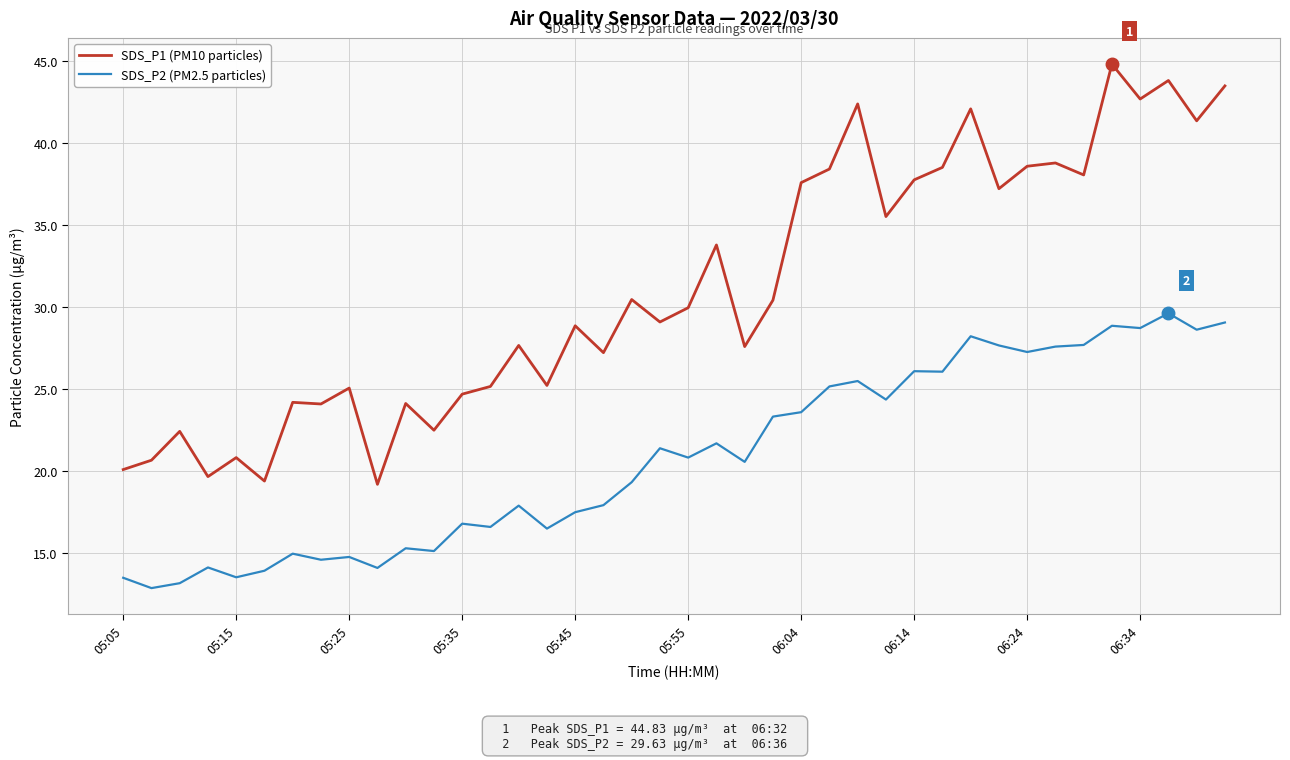

True or false: SDS_P2 (PM2.5 particles) and SDS_P1 (PM10 particles) cross at least once.

False